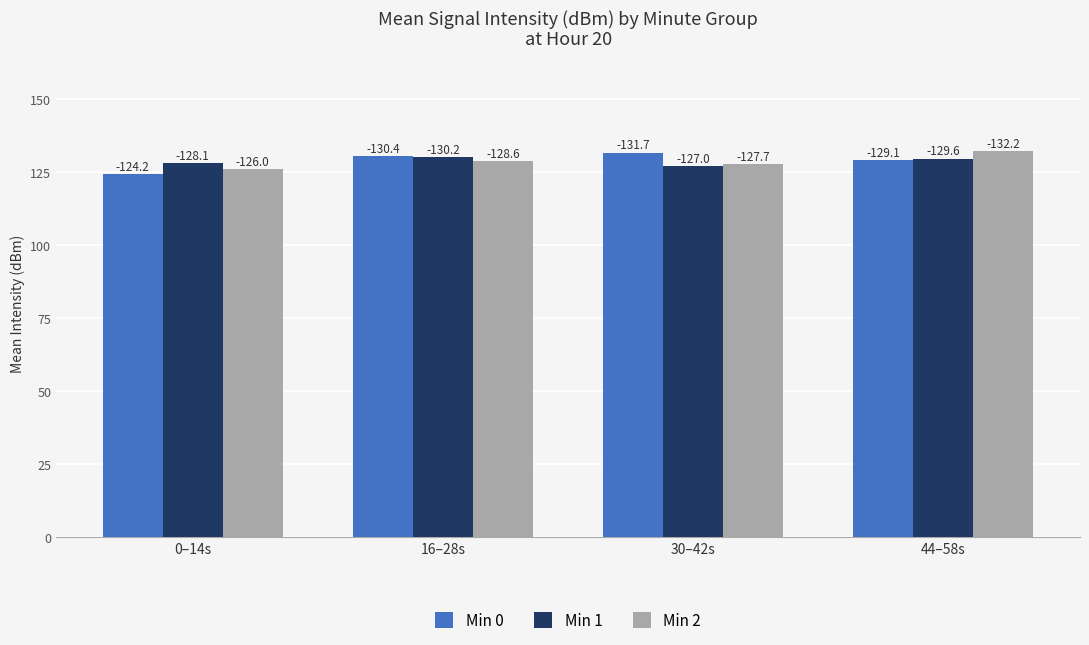

At which category is the sum across all series the highest?

44–58s